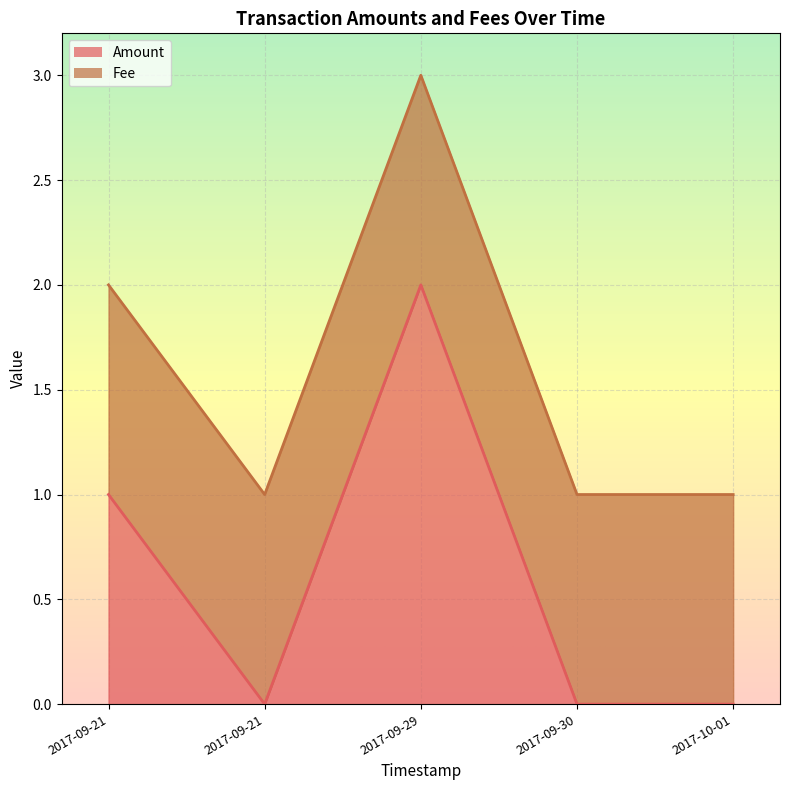

What is the spread (max minus min) of values at 2017-09-21 11:55:02?

1